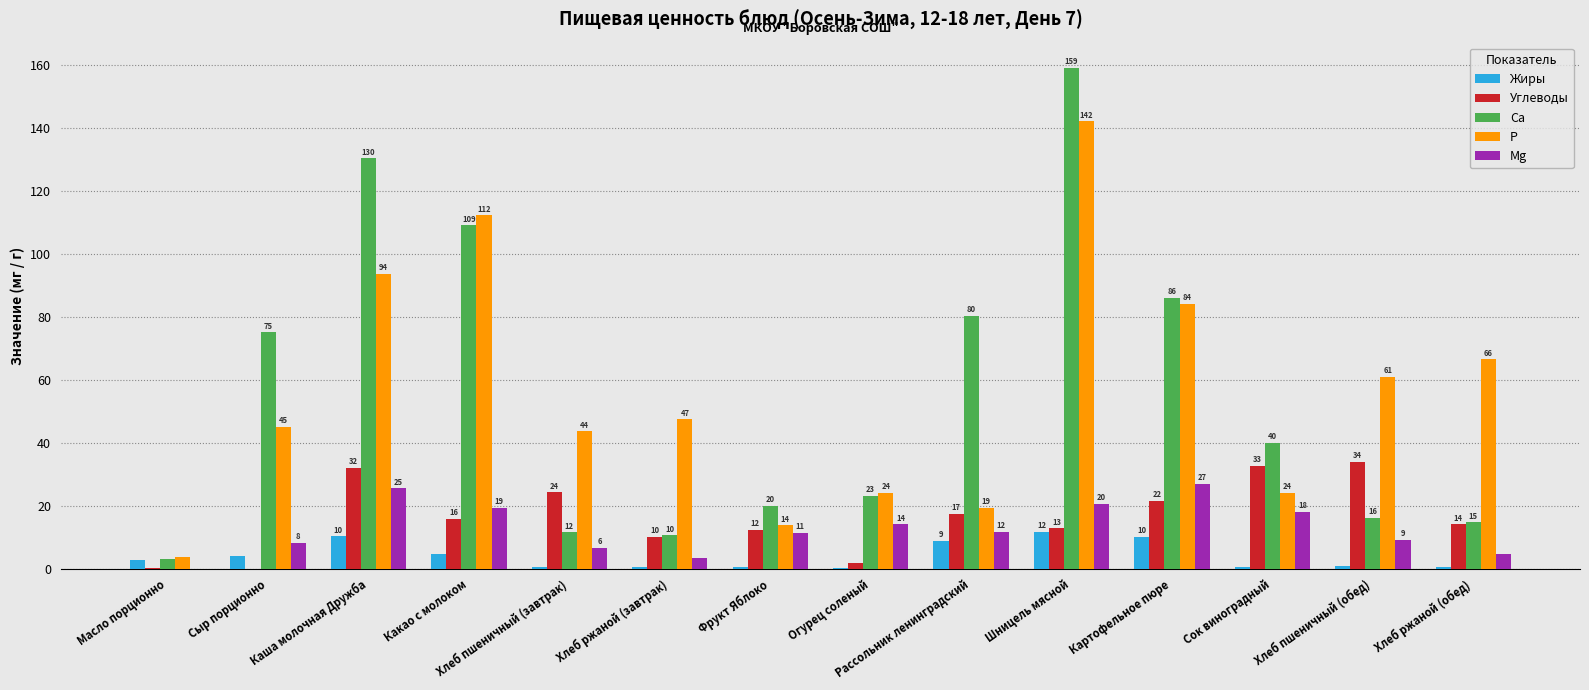

What is the sum of the Углеводы values at Хлеб ржаной (обед) and Хлеб ржаной (завтрак)?

24.0